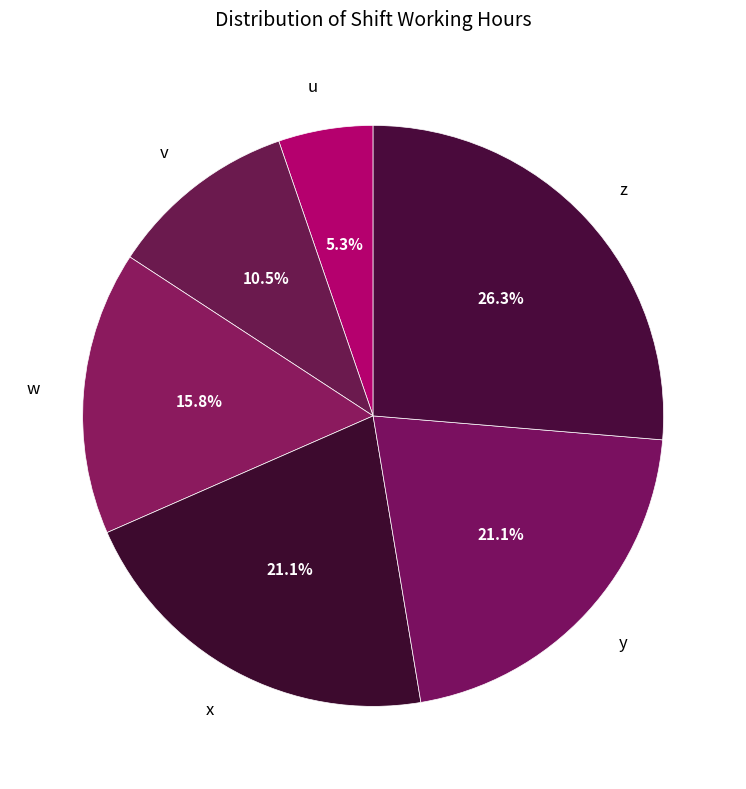

How many slices are in this pie chart?

6